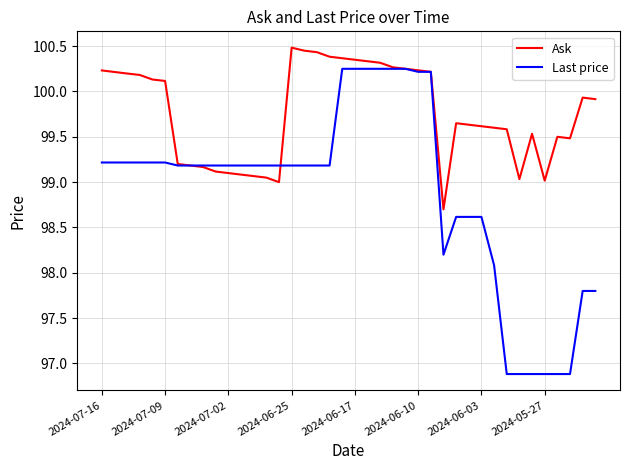

Which series has the widest spread of values?

Last price